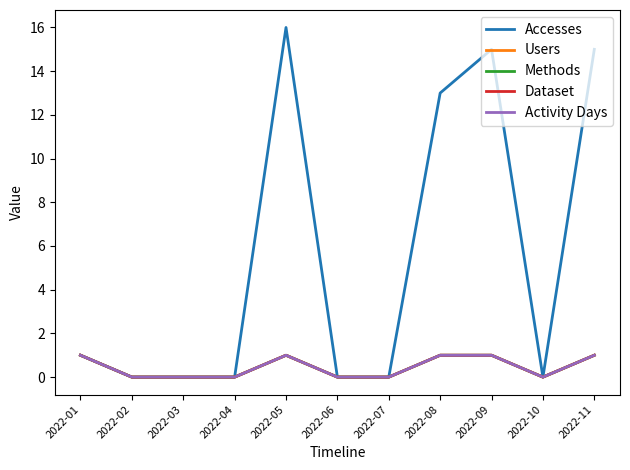

Does the chart have visible grid lines?

No